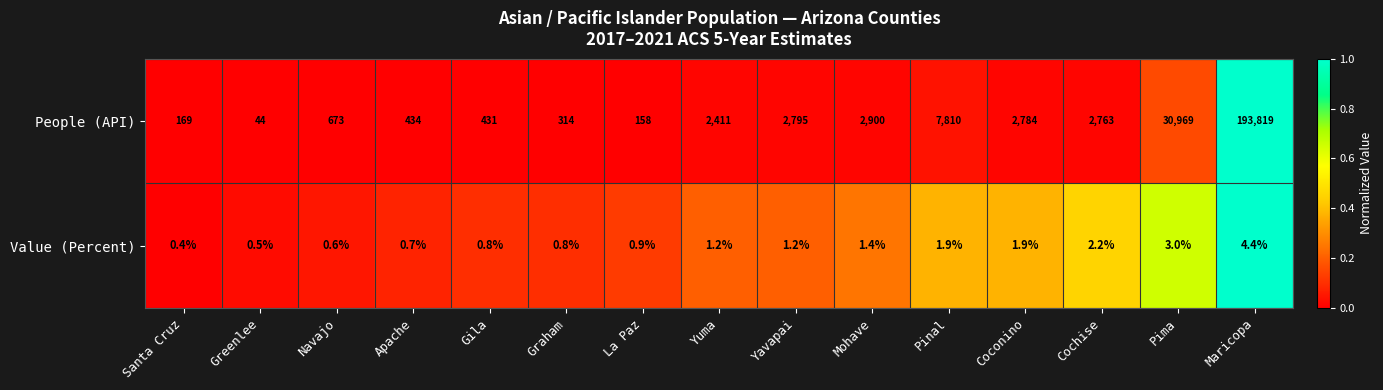

What is the sum of the People (API) values at Graham and Maricopa?

194133.0